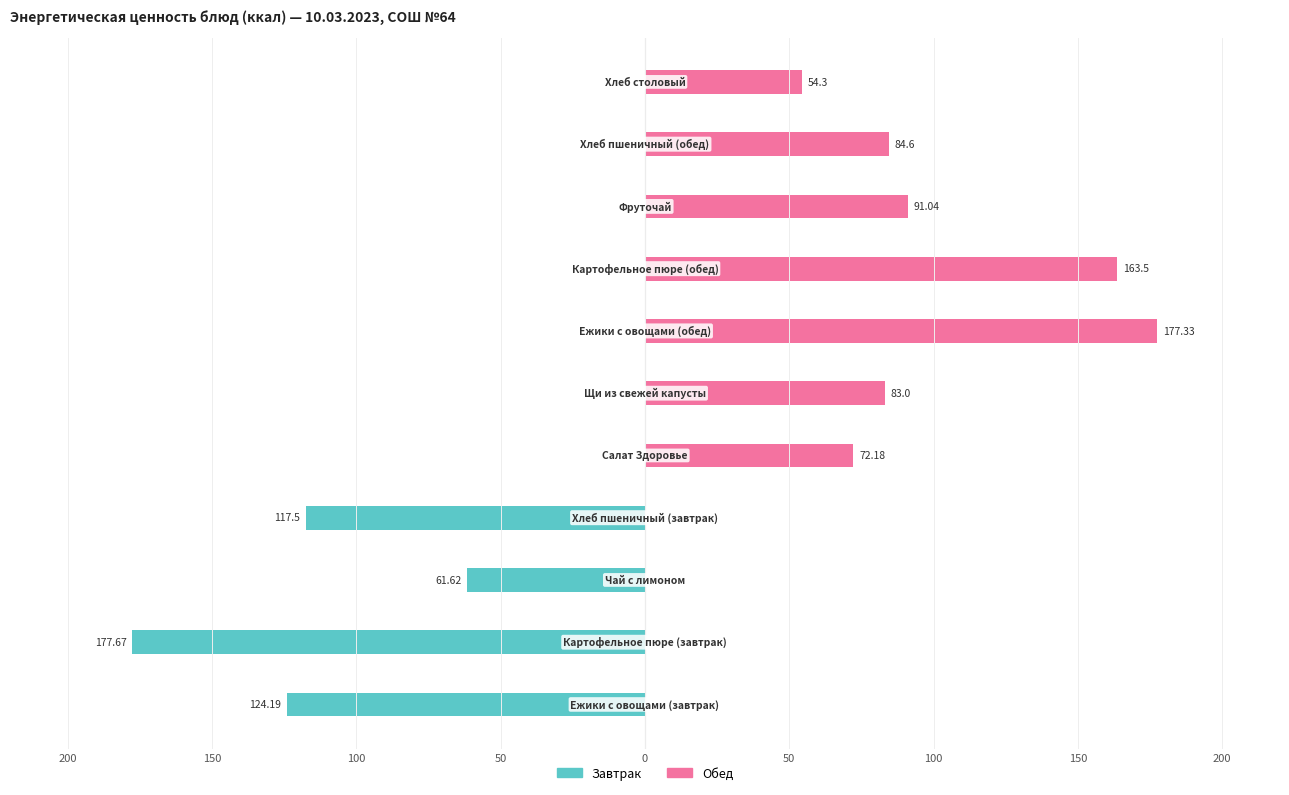

What are all the series names shown in the legend?

Завтрак, Обед